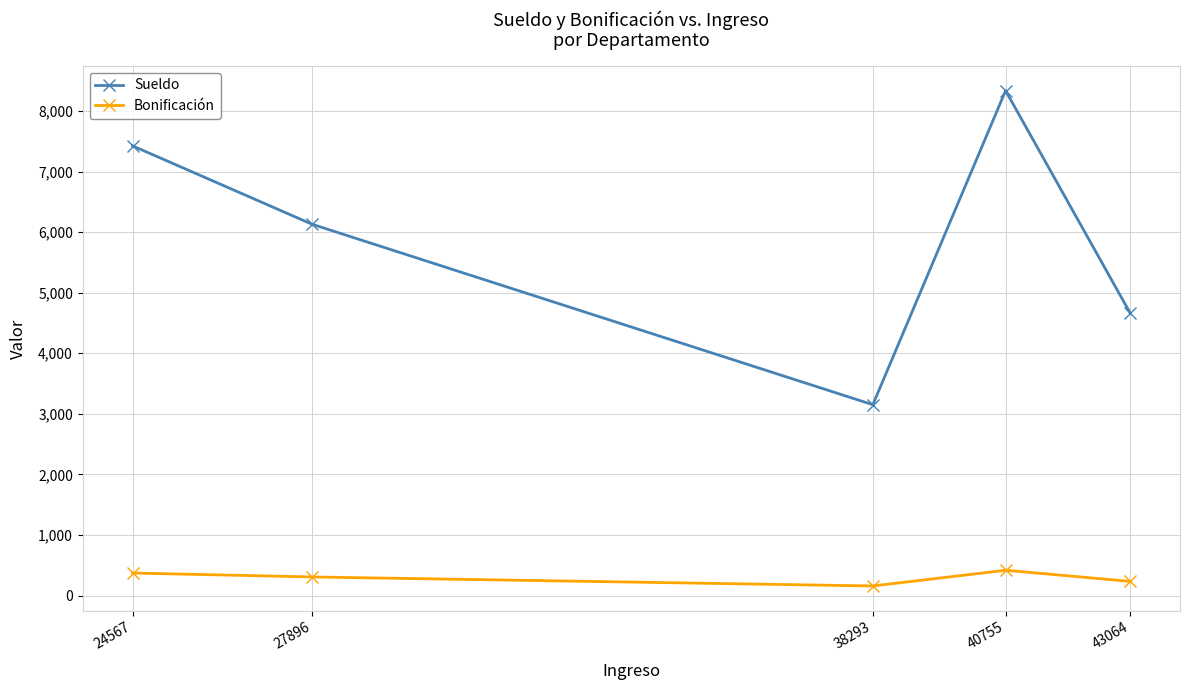

At which label does Sueldo reach its minimum?

38293